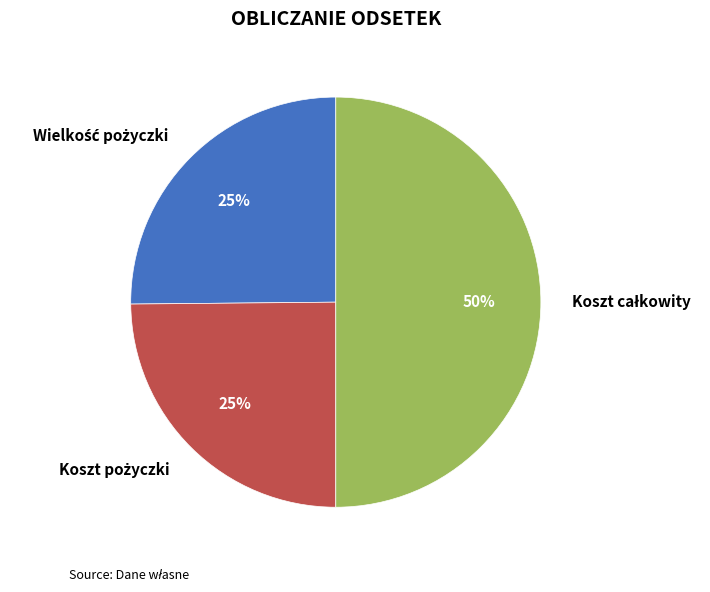

To the nearest percent, what is the difference between the largest and smallest slice percentages?

25%